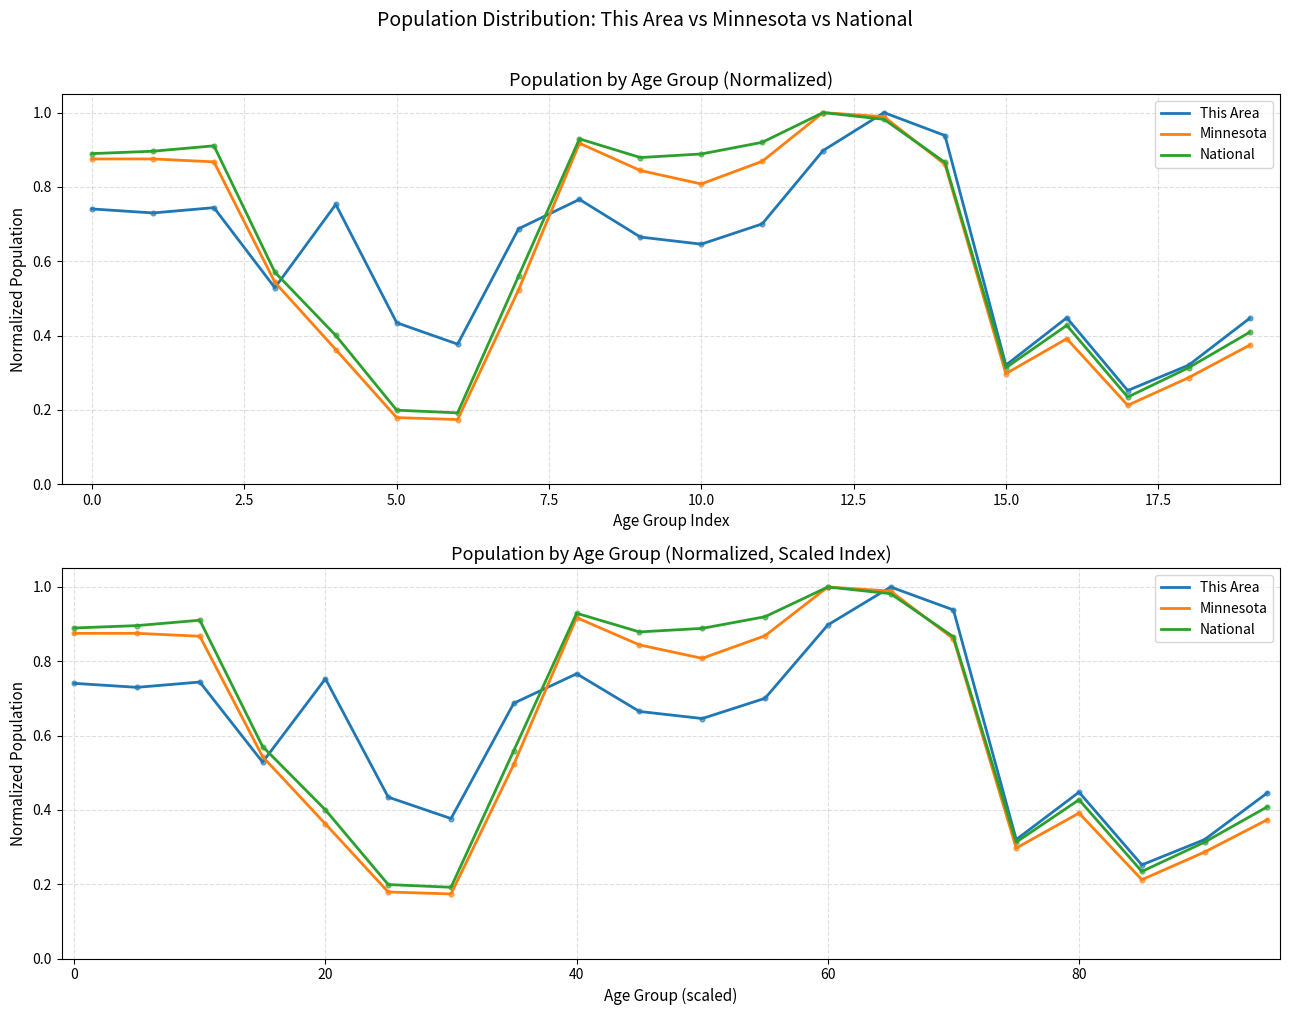

Which series has the largest total across all categories?

National